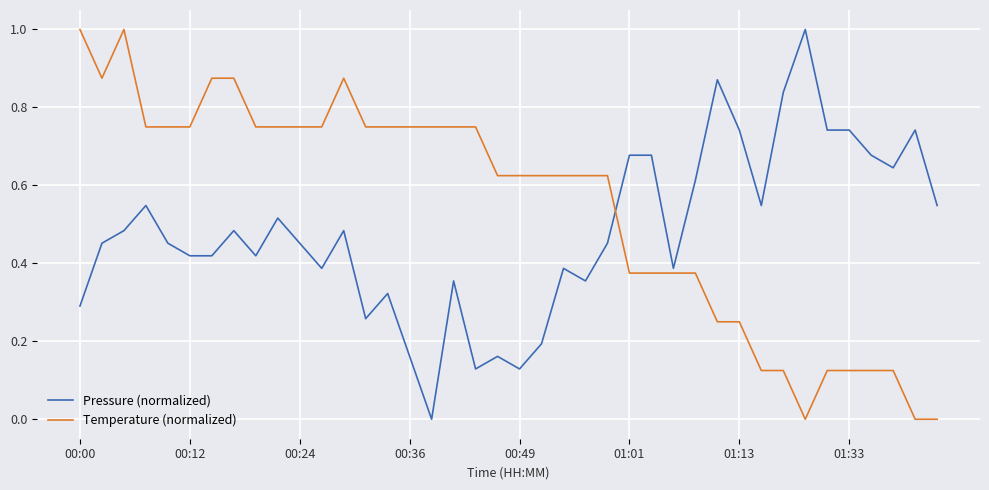

What is the greatest value displayed?

1.0